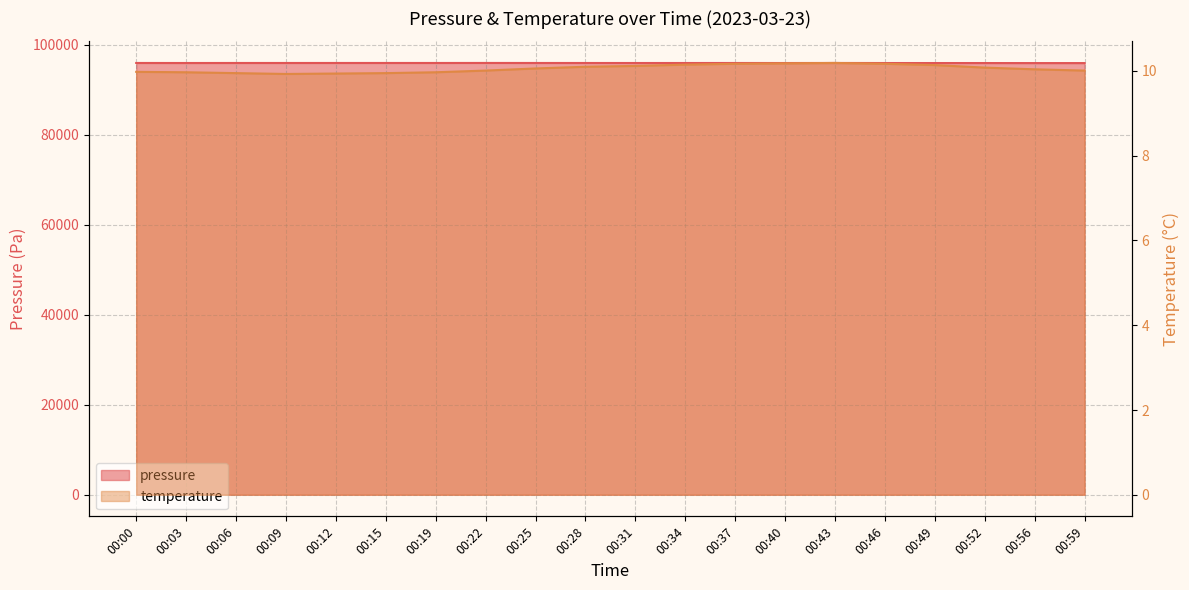

Between 00:25 and 00:52, which series saw the biggest shift?

pressure